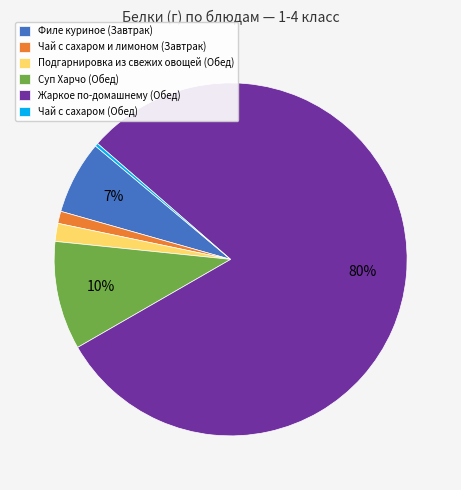

To the nearest percent, what is the difference between the largest and smallest slice percentages?

80%